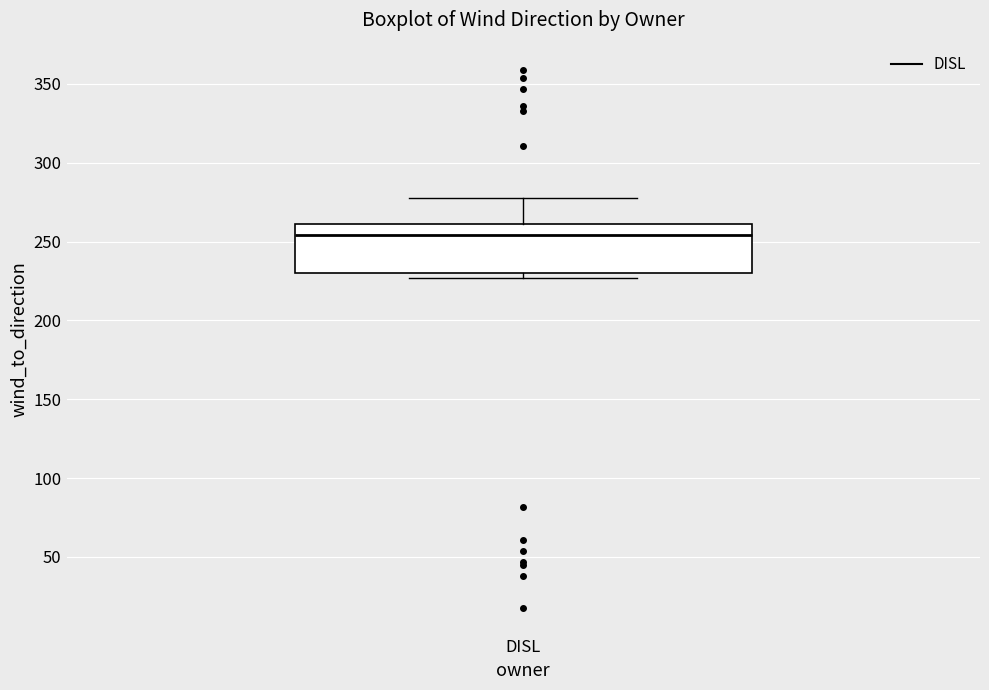

Read this box plot against the y-axis: the position of the median line, the range covered by the box, and the ends of both whiskers. The values are not printed on the chart, so give them approximately, as read against the axis.

median 255, box 230 to 260, whiskers 225 to 280